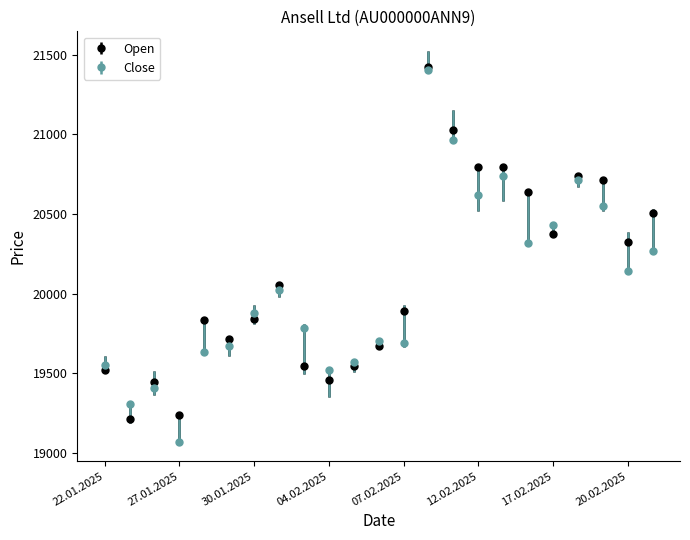

What are all the series names shown in the legend?

Open, Close